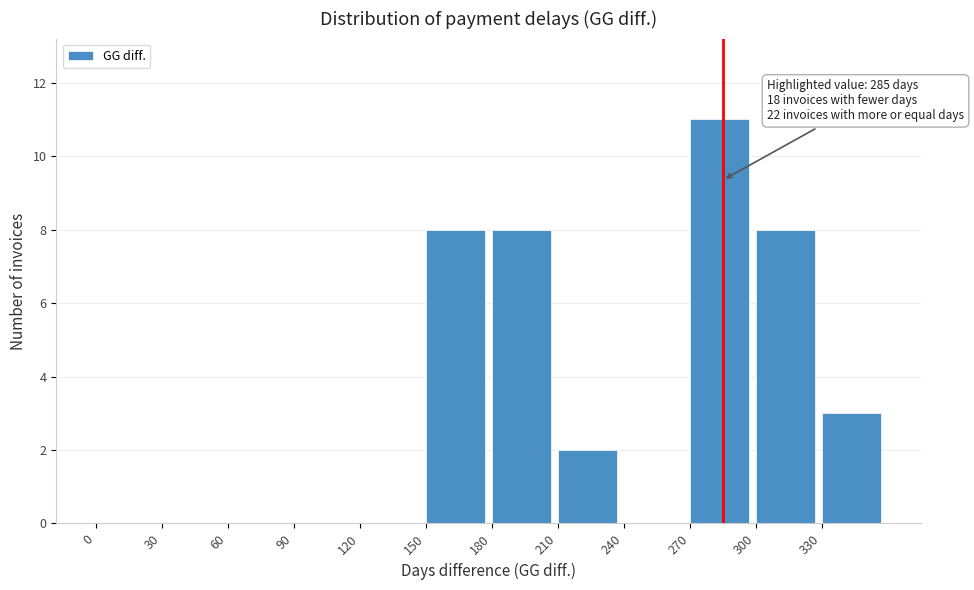

Over which range of the x-axis is the bar tallest?

270 to 300